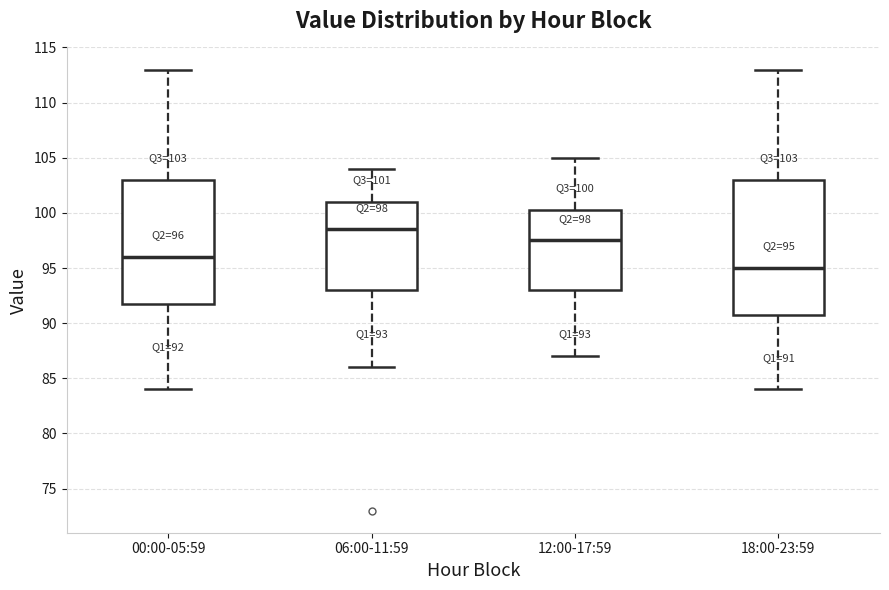

Which box has the lowest median line?

18:00-23:59